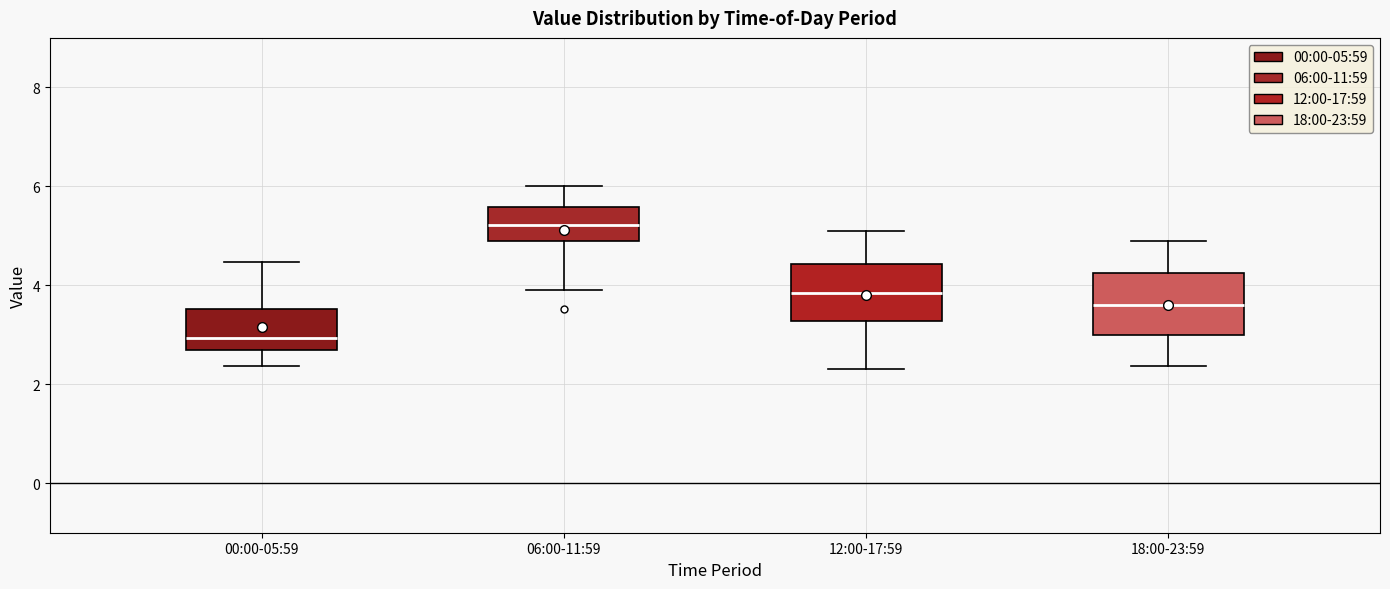

Reading left to right, transcribe this box plot: for each box, give where its median line is, the range the box spans, and where its two whiskers end, as read against the y-axis. The values are not printed on the chart, so give them approximately, as read against the axis.

00:00-05:59: median 3.0, box 2.8 to 3.6, whiskers 2.4 to 4.4
06:00-11:59: median 5.2, box 4.8 to 5.6, whiskers 4.0 to 6.0
12:00-17:59: median 3.8, box 3.2 to 4.4, whiskers 2.4 to 5.2
18:00-23:59: median 3.6, box 3.0 to 4.2, whiskers 2.4 to 5.0